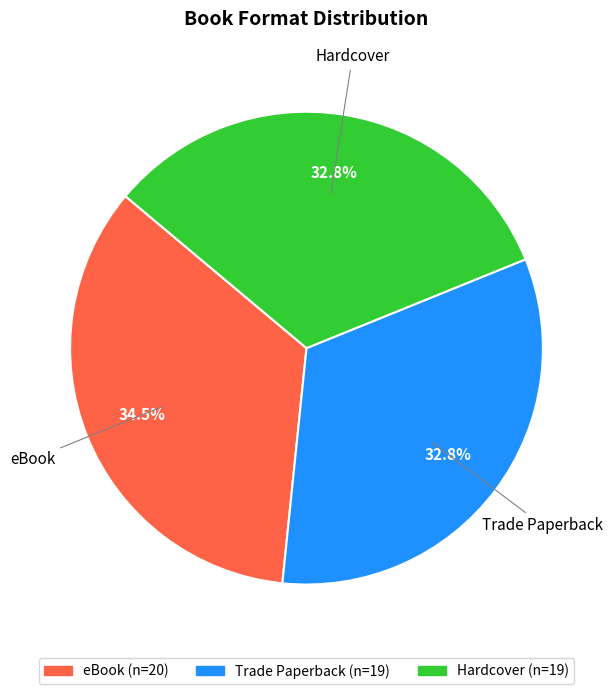

Is there any slice that represents more than half of the pie?

No